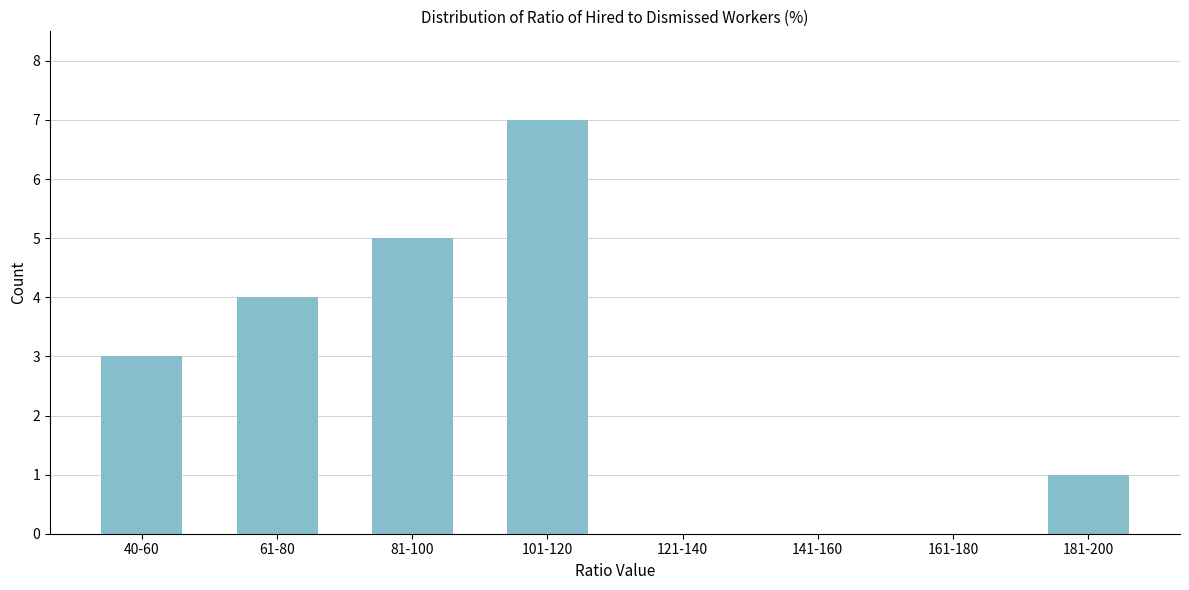

Reading left to right, what are all the values shown in this chart?

40-60=3	61-80=4	81-100=5	101-120=7	121-140=0	141-160=0	161-180=0	181-200=1